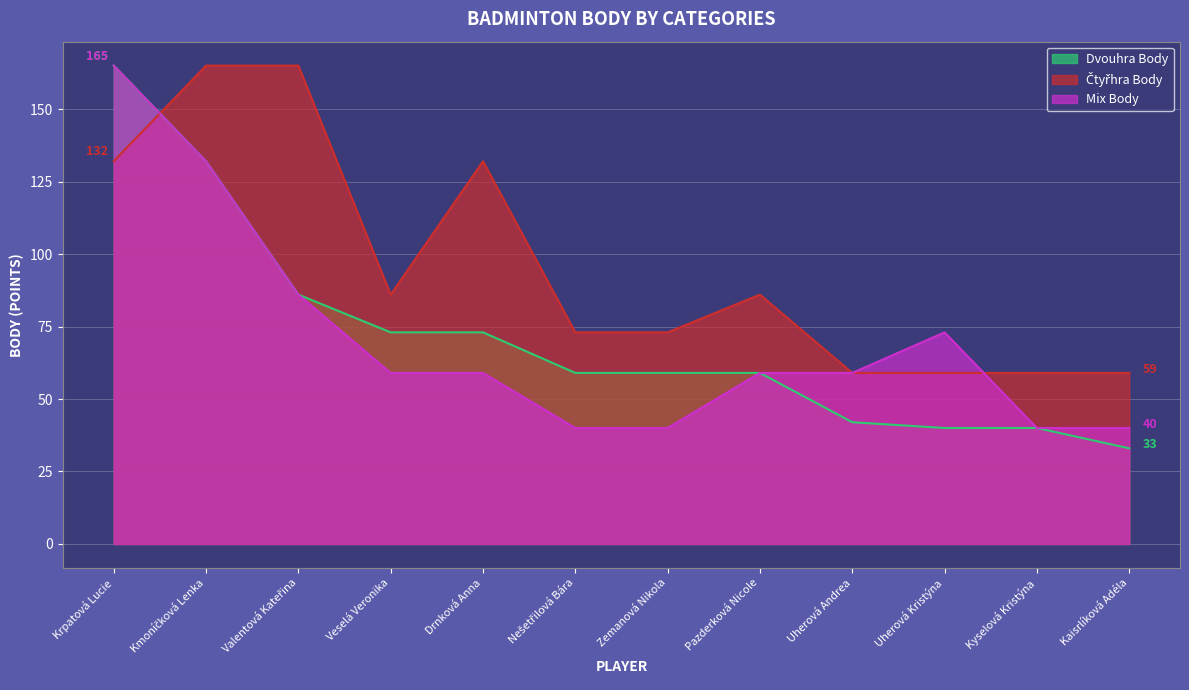

What is the label of the 5th point from the right?

Pazderková Nicole